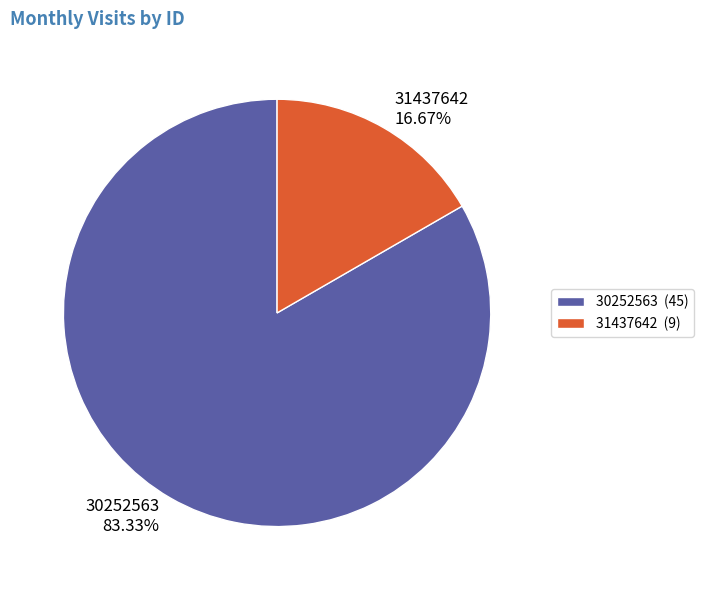

The 31437642 slice represents 17% of the pie. True or false?

True